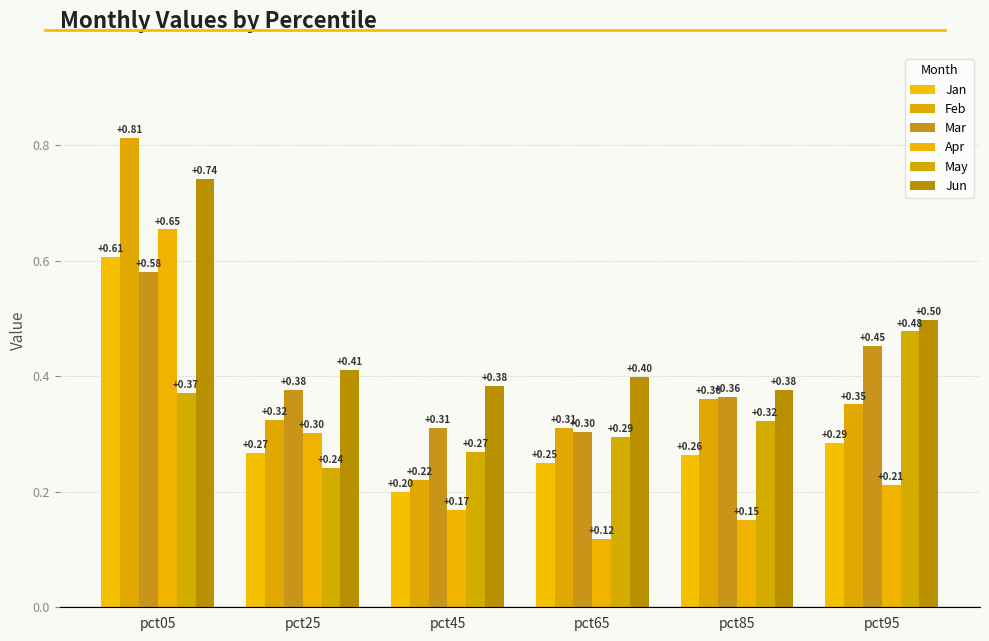

What is the difference between the Jun values at pct95 and pct25?

0.1